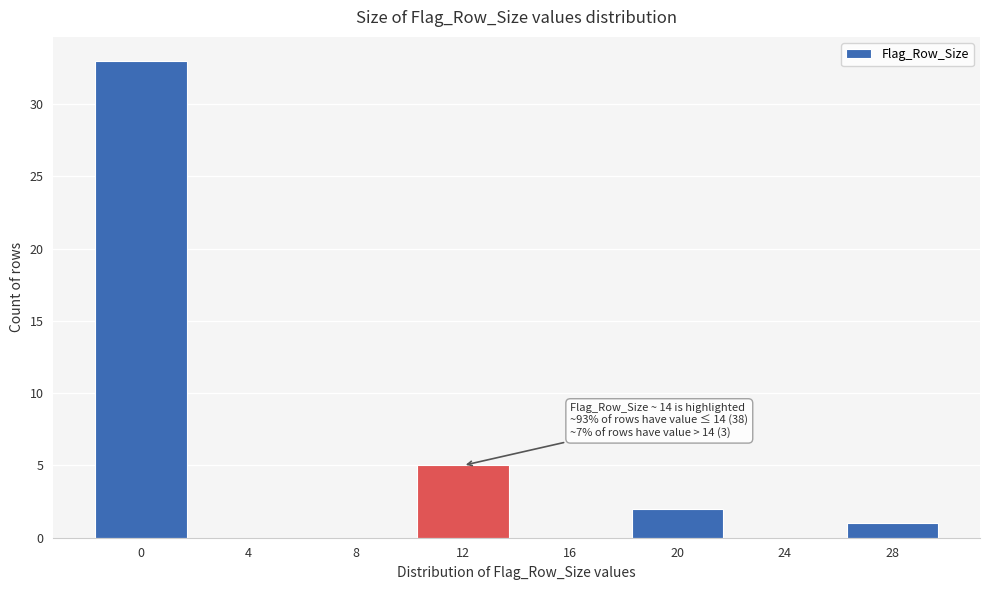

Reading right to left, what are all the values shown in this chart?

28=1	24=0	20=2	16=0	12=5	8=0	4=0	0=33